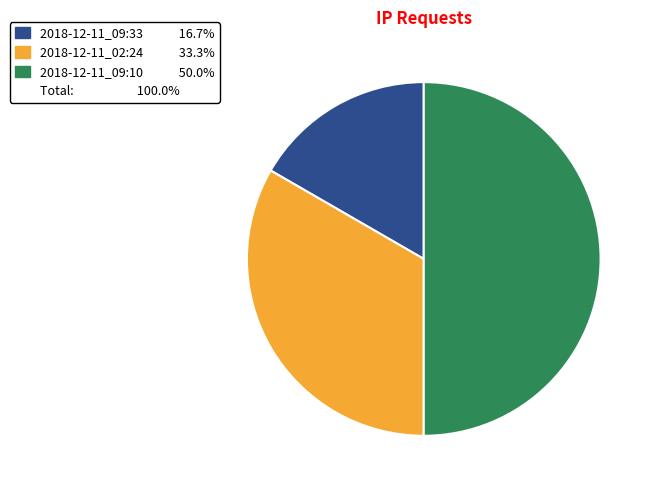

How many segments does this pie chart have?

3